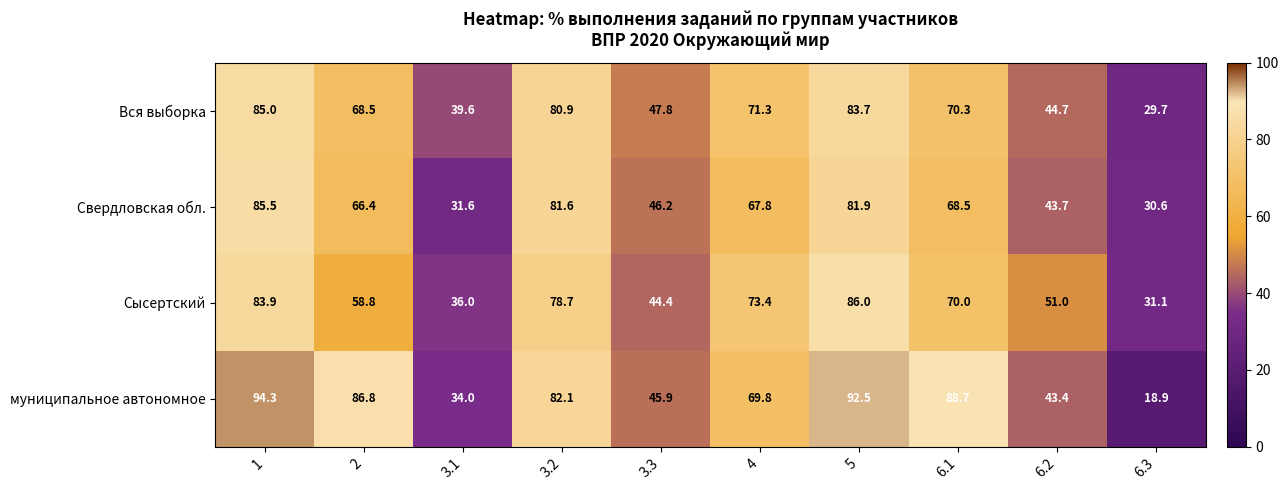

True or false: Сысертский has a value of 58.8 at 2.

True